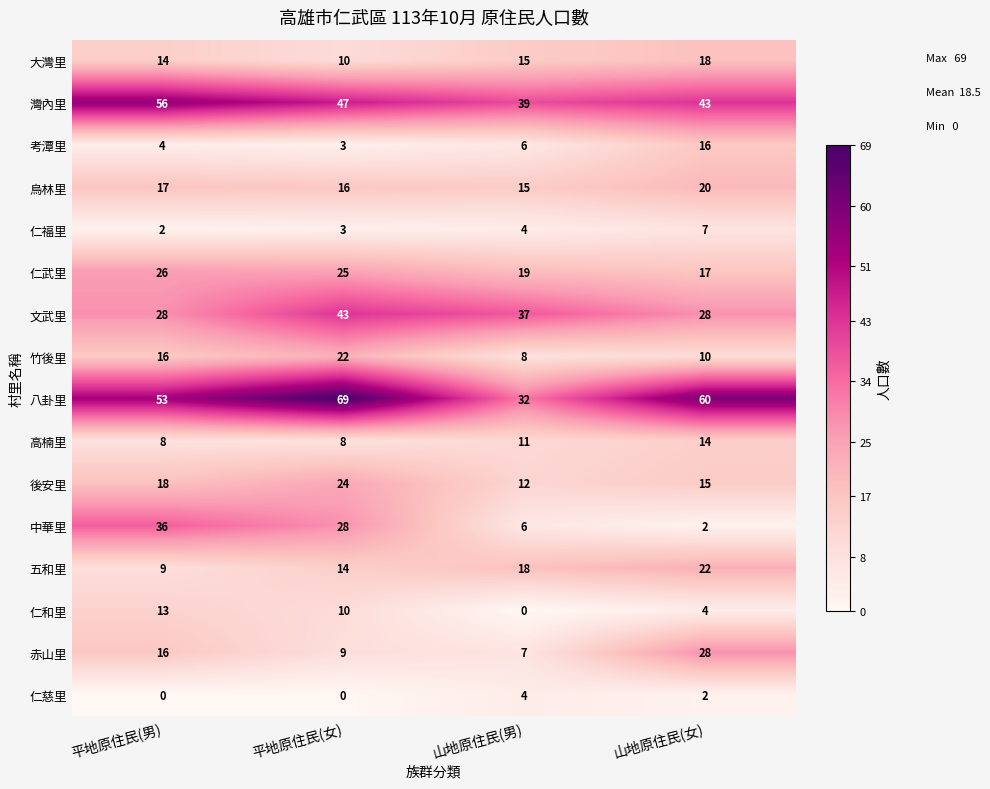

Which series has the largest total across all categories?

八卦里